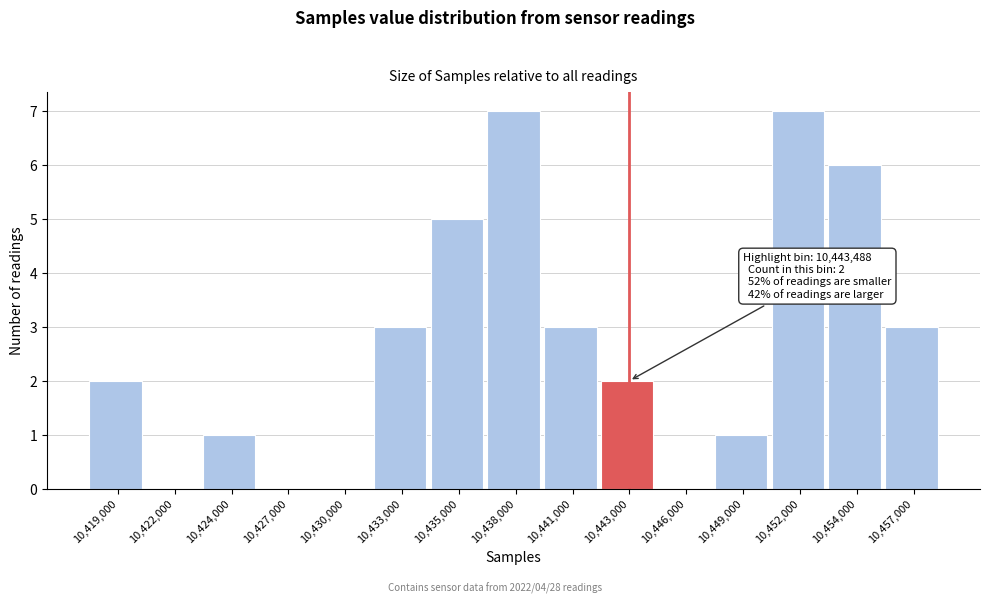

Reading left to right, what are all the values shown in this chart?

10,419,000=2	10,422,000=0	10,424,000=1	10,427,000=0	10,430,000=0	10,433,000=3	10,435,000=5	10,438,000=7	10,441,000=3	10,443,000=2	10,446,000=0	10,449,000=1	10,452,000=7	10,454,000=6	10,457,000=3